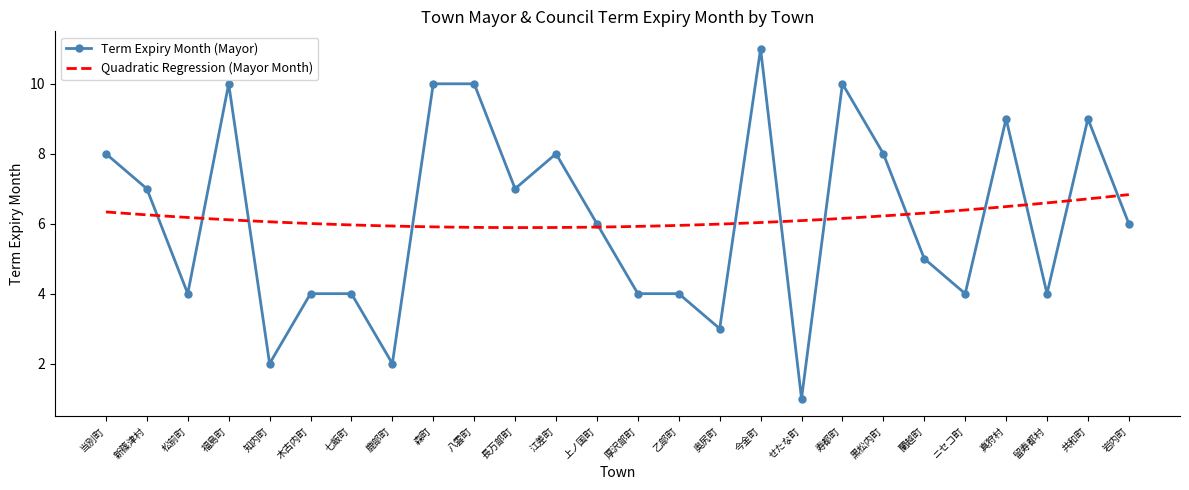

Reading left to right, what are all the values shown in this chart?

当別町=8	新篠津村=7	松前町=4	福島町=10	知内町=2	木古内町=4	七飯町=4	鹿部町=2	森町=10	八雲町=10	長万部町=7	江差町=8	上ノ国町=6	厚沢部町=4	乙部町=4	奥尻町=3	今金町=11	せたな町=1	寿都町=10	黒松内町=8	蘭越町=5	ニセコ町=4	真狩村=9	留寿都村=4	共和町=9	岩内町=6